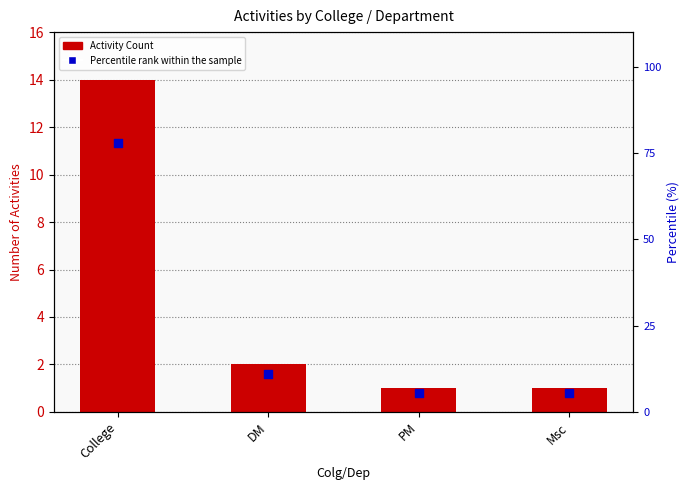

At how many categories does at least one series exceed 5?

4